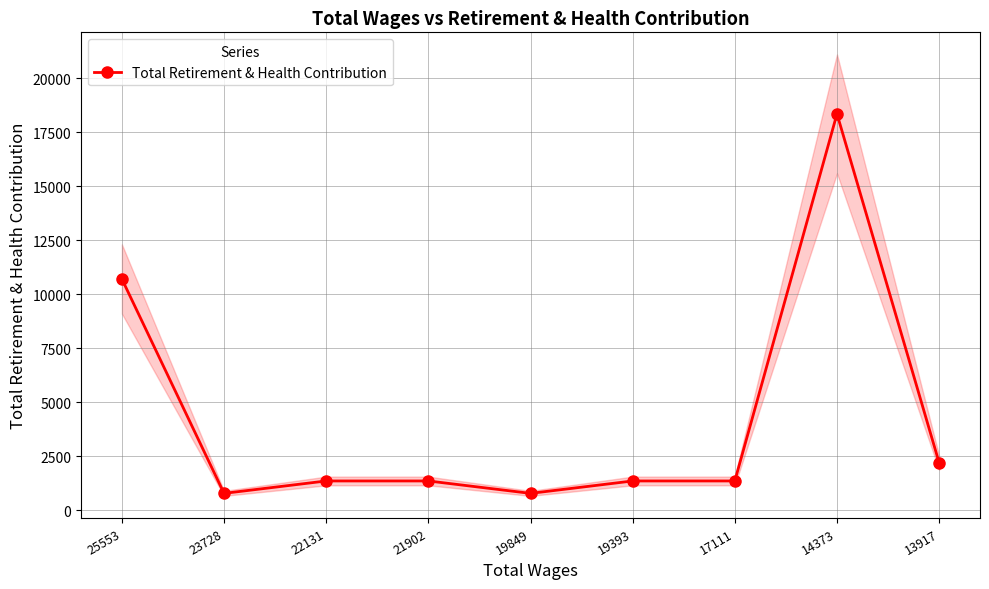

What is the average value?

4246